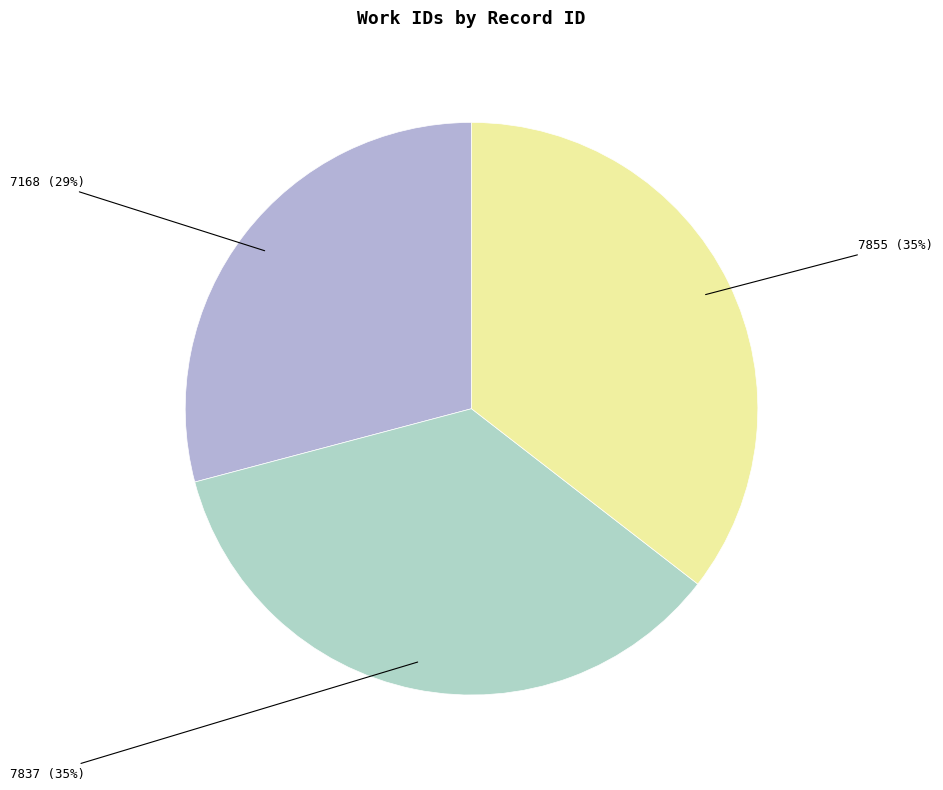

Is the sum of 7837 and 7168 greater than half?

Yes